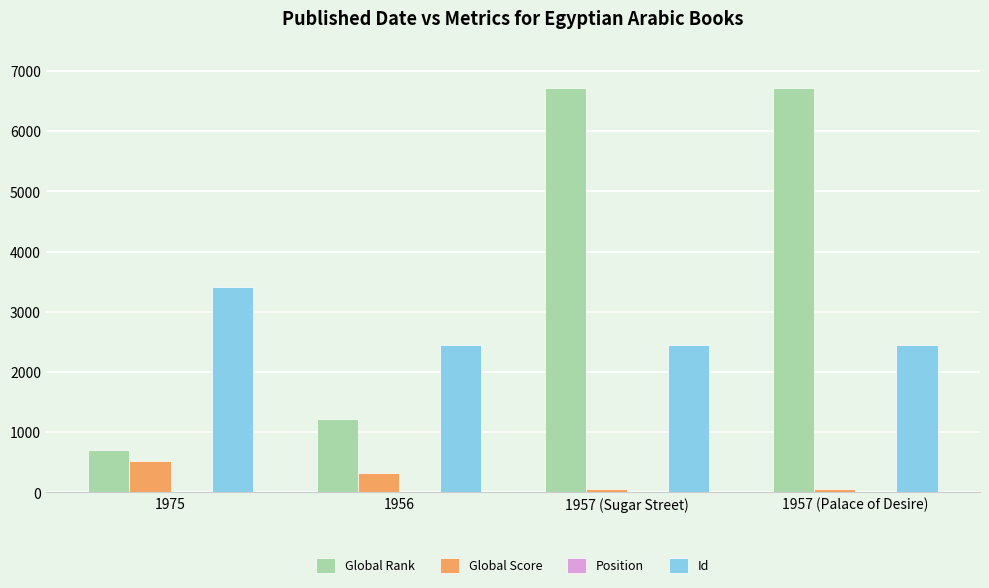

What is the sum of the Global Score values at 1975 and 1957 (Sugar Street)?

575